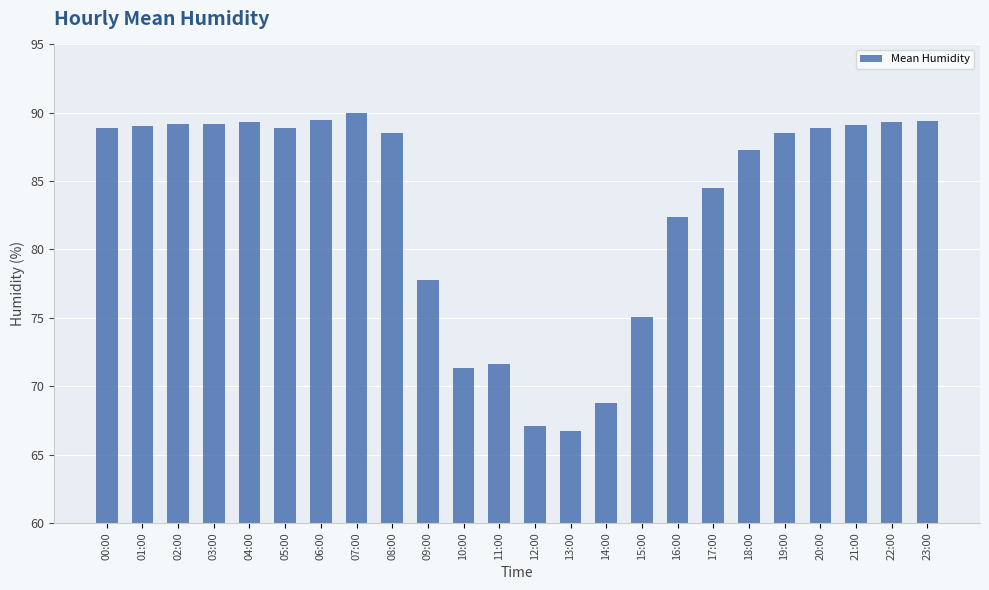

True or false: the data shows 68.8 at 14:00.

True